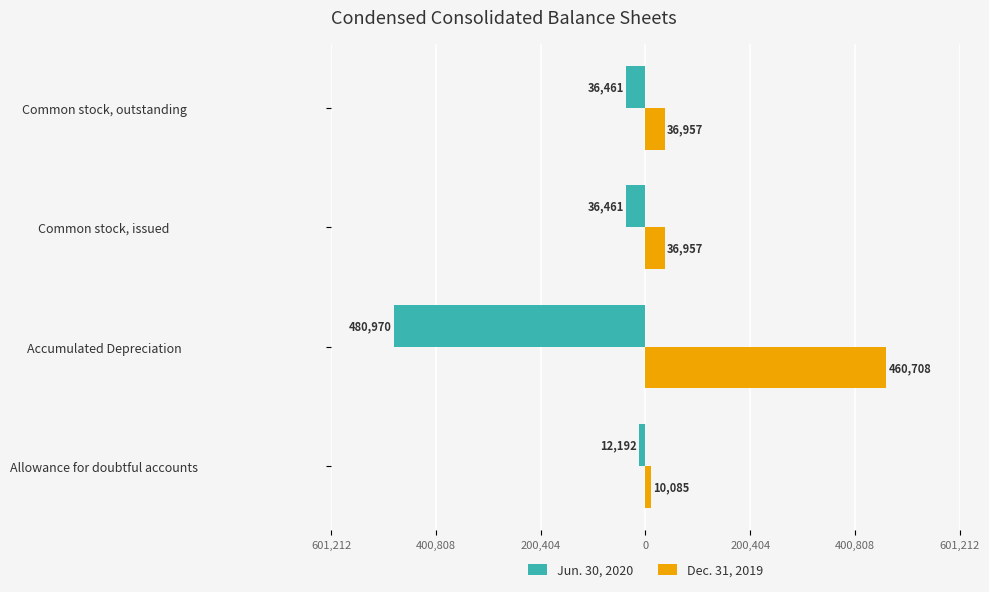

What is the minimum value shown in the chart?

-480970